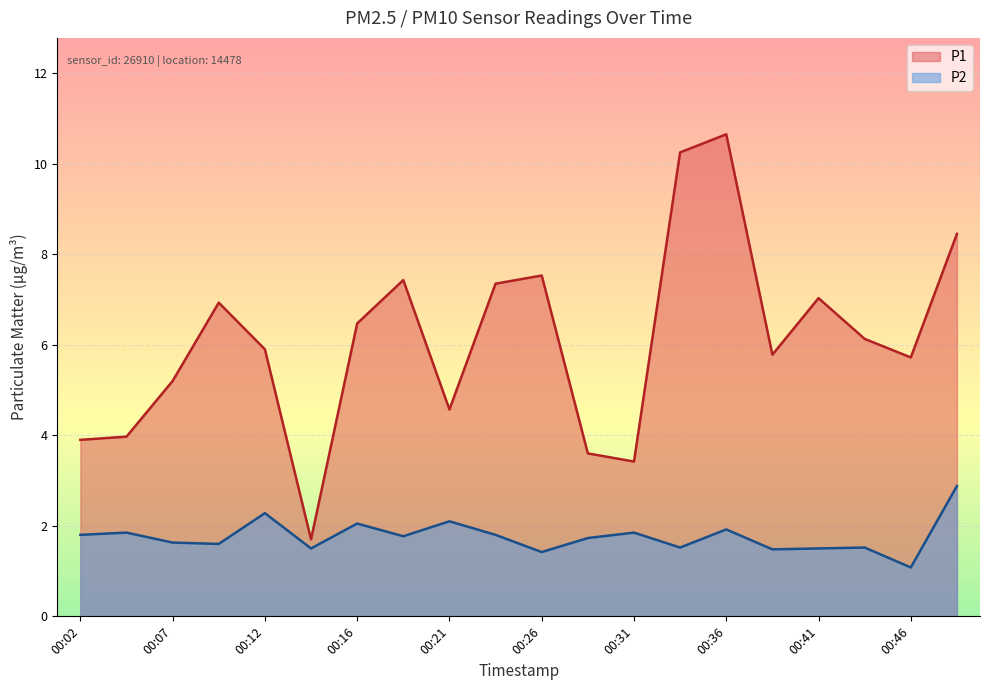

Count the number of categories in the chart.

20